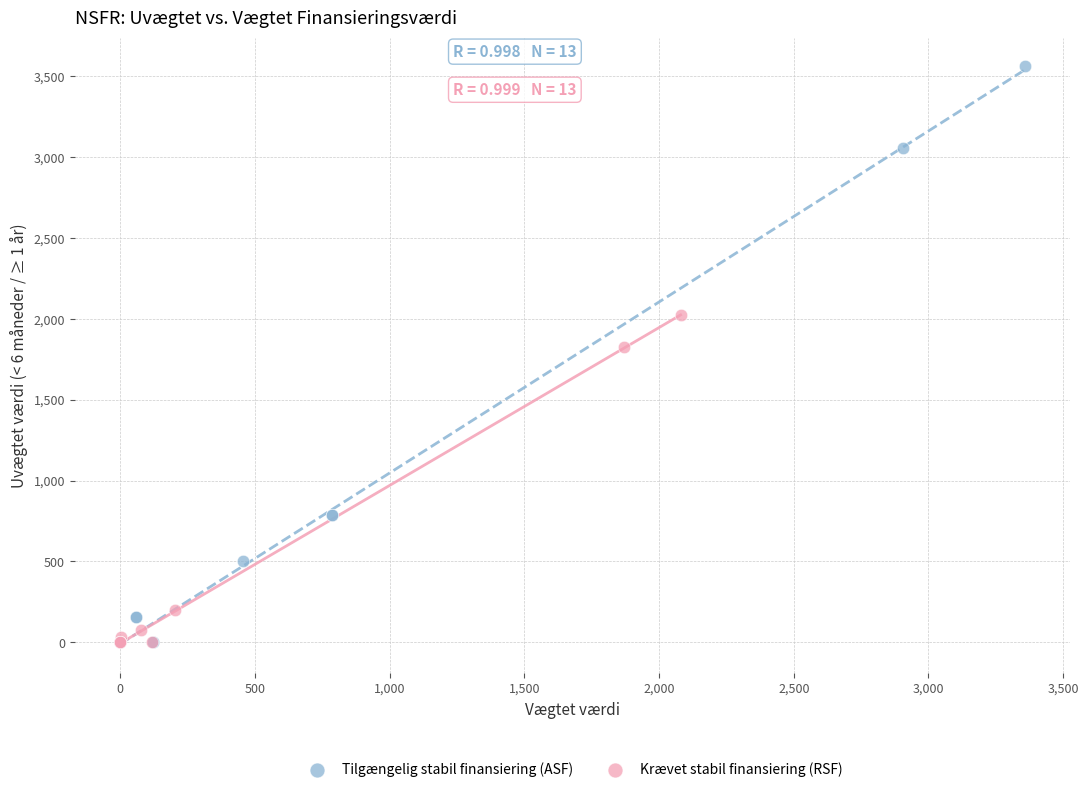

Which series has the widest spread of Y values?

Tilgængelig stabil finansiering (ASF)